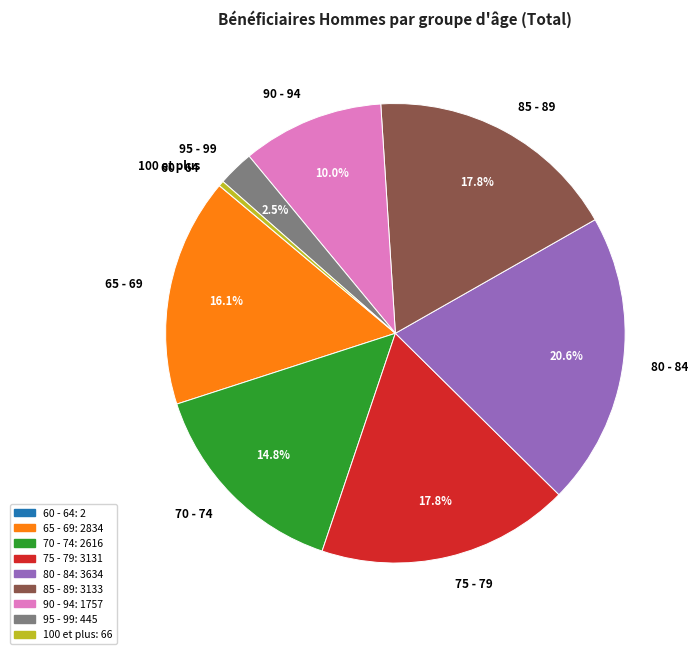

What is the ratio of the value at 80 - 84 to the value at 65 - 69?

1.3